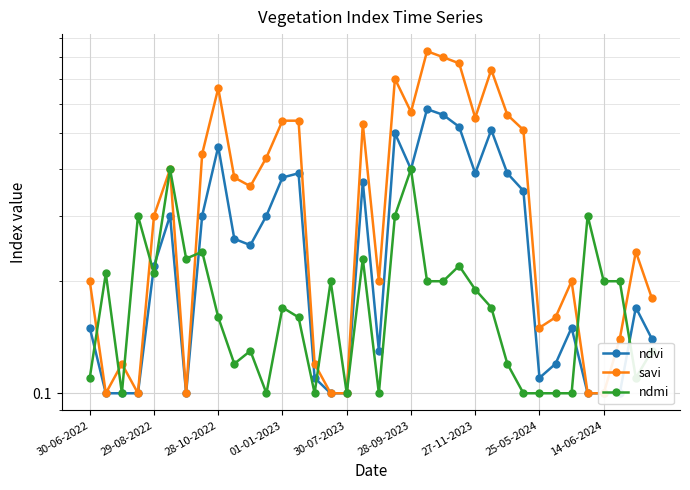

What is the sum of all savi values?

13.0